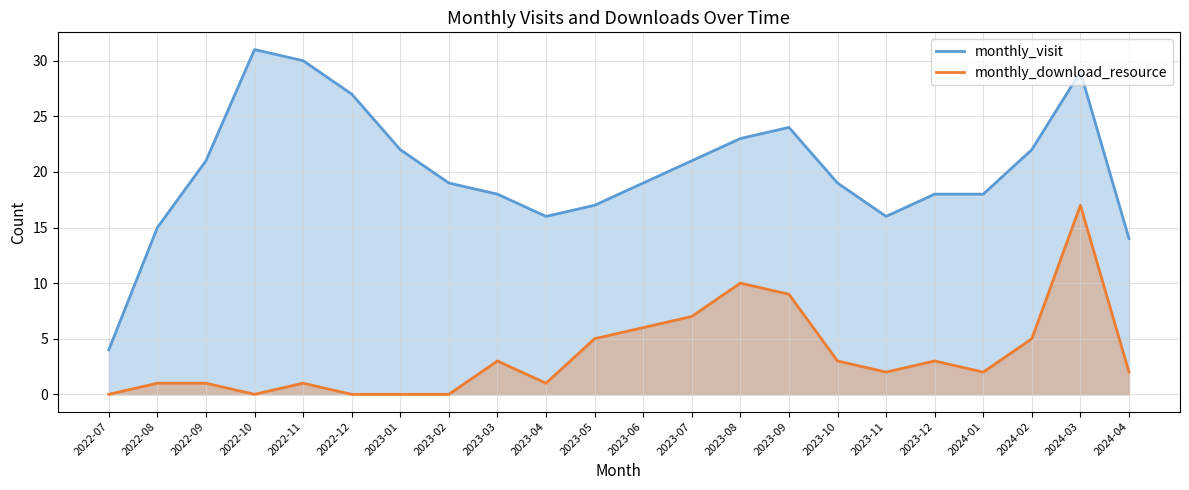

Which category has the lowest value in the monthly_visit series?

2022-07